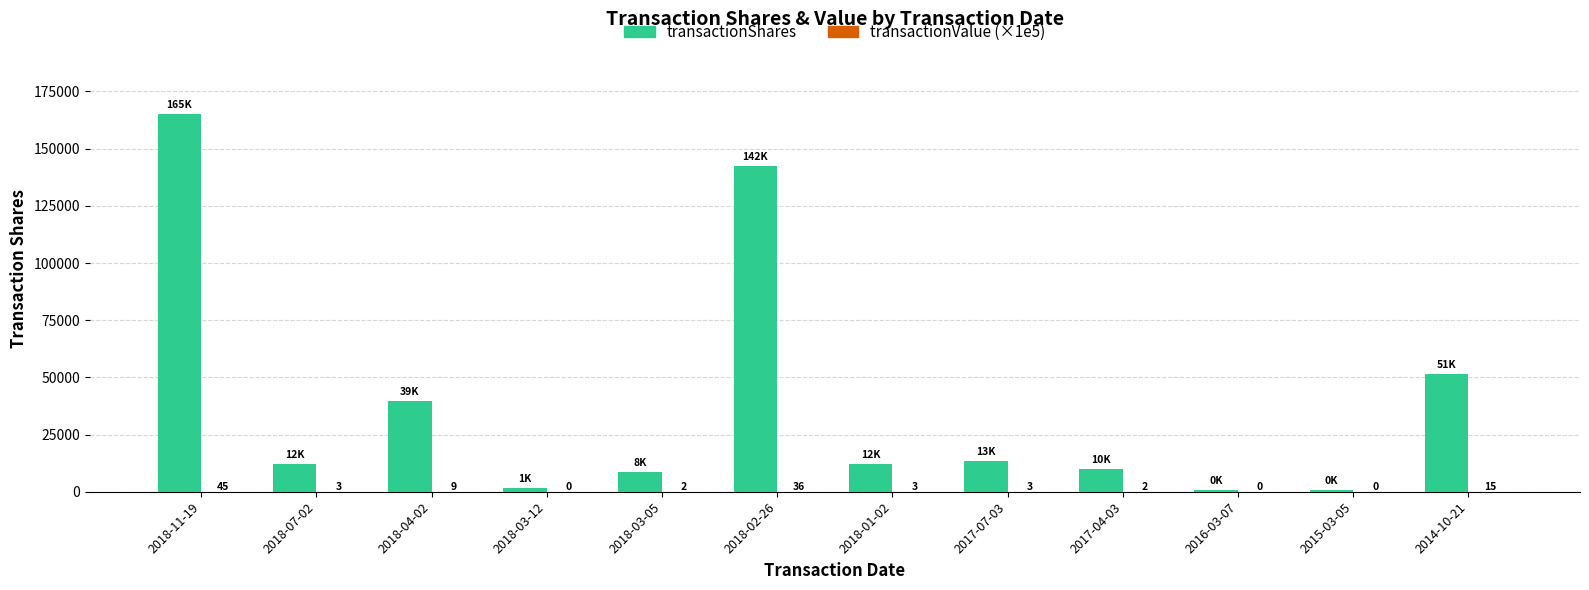

Does the chart contain stacked bars?

No